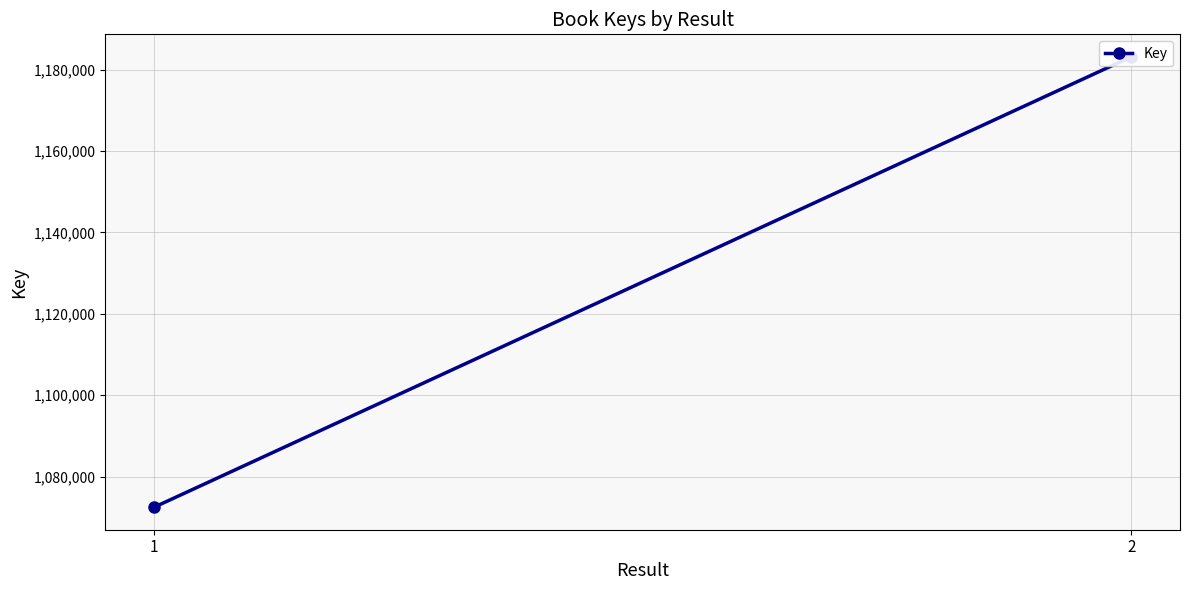

Is this an area chart (filled region under the line)?

No